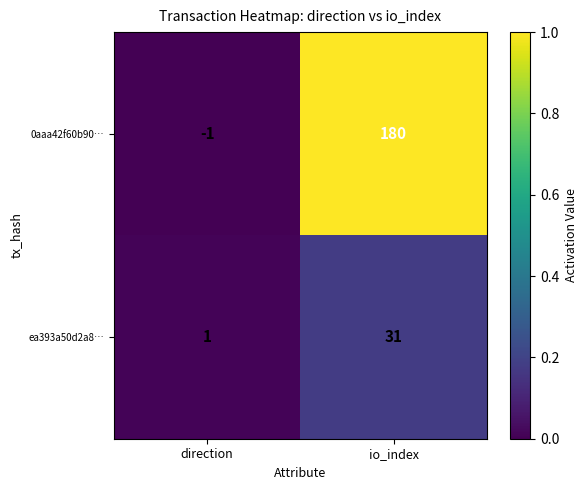

Reading left to right, extract all data points from this chart.

0aaa42f60b90…: direction=-1	io_index=180
ea393a50d2a8…: direction=1	io_index=31